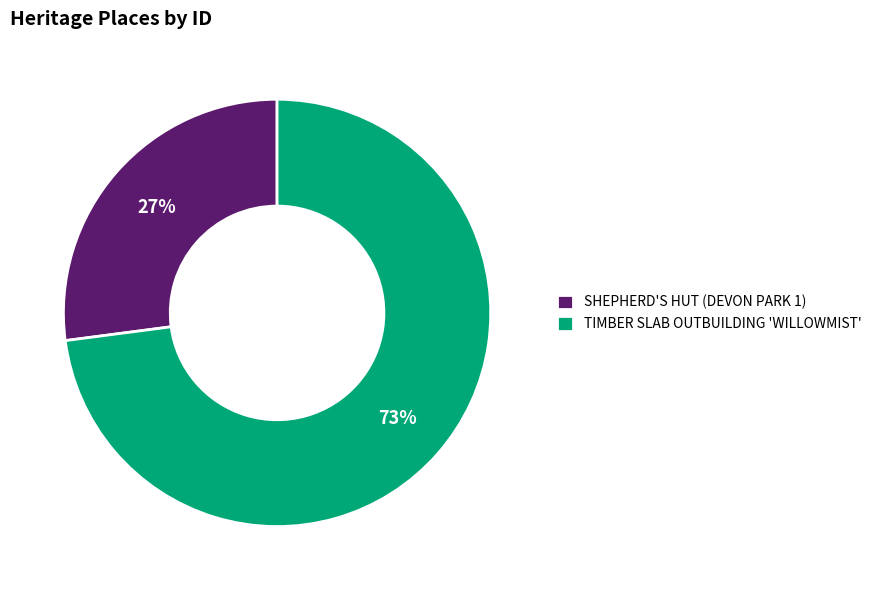

Combined, do TIMBER SLAB OUTBUILDING 'WILLOWMIST' and SHEPHERD'S HUT (DEVON PARK 1) account for over 50%?

Yes